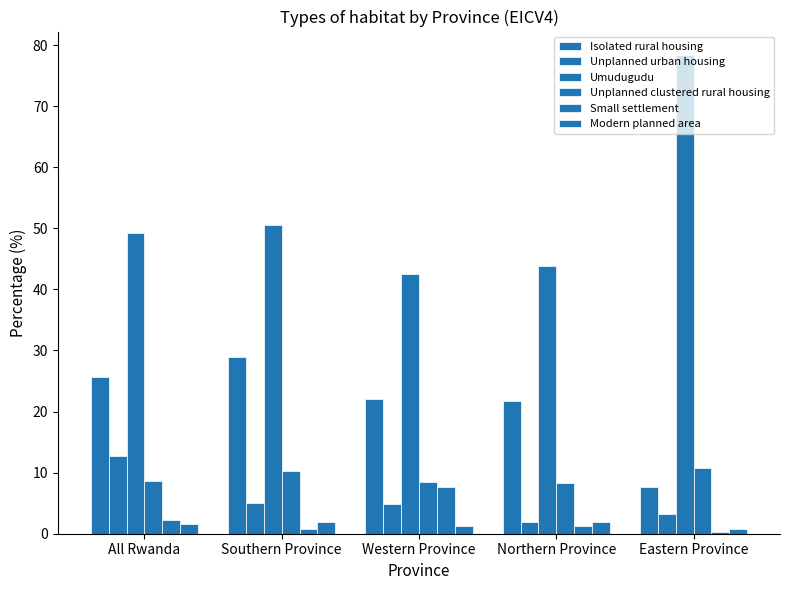

Which series changed the most between Southern Province and Northern Province?

Isolated rural housing